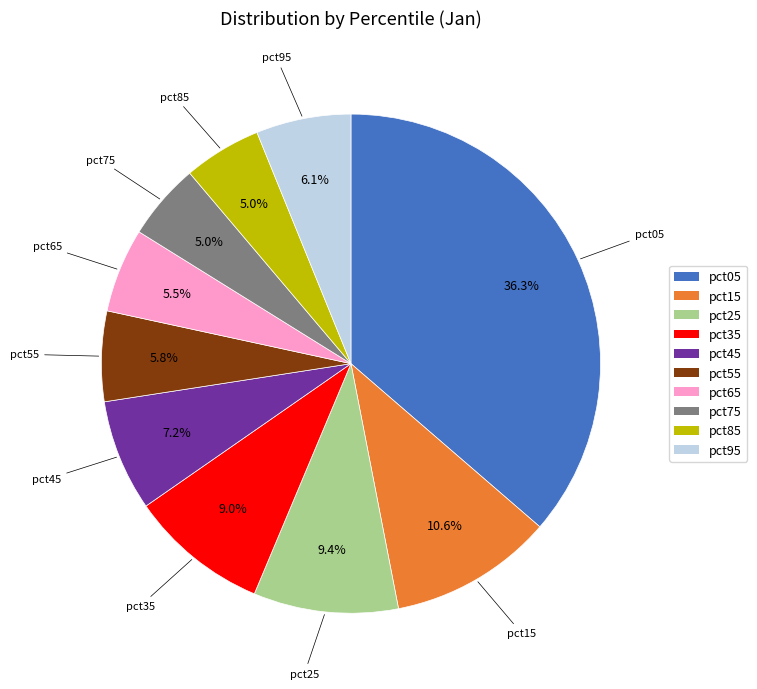

What is the largest slice in the pie chart?

pct05